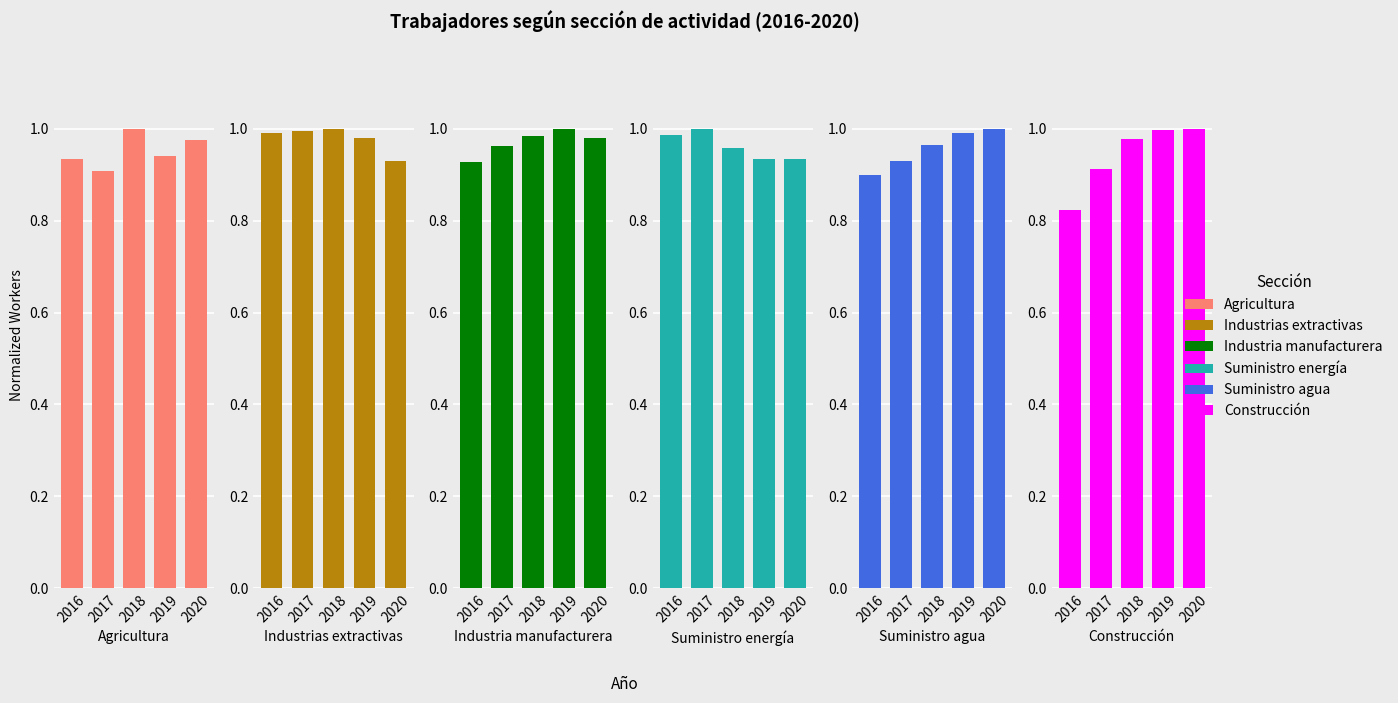

What is the difference between the second highest and minimum values in the Construcción series?

0.2